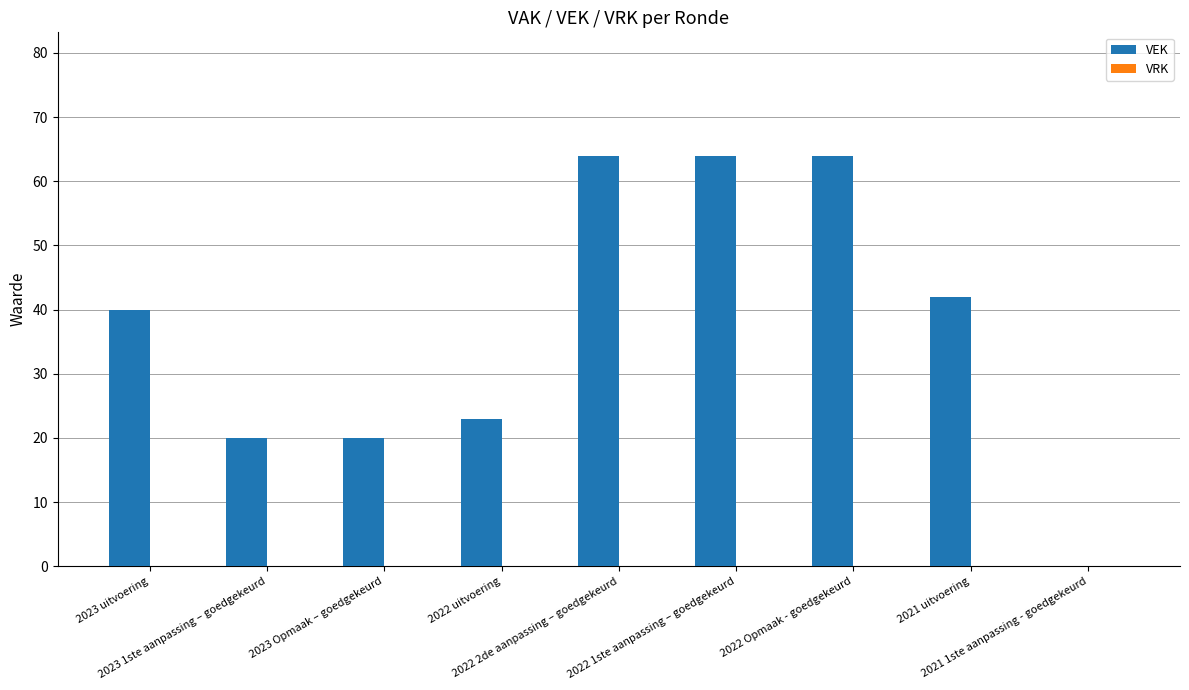

What is the maximum value shown in the chart?

64